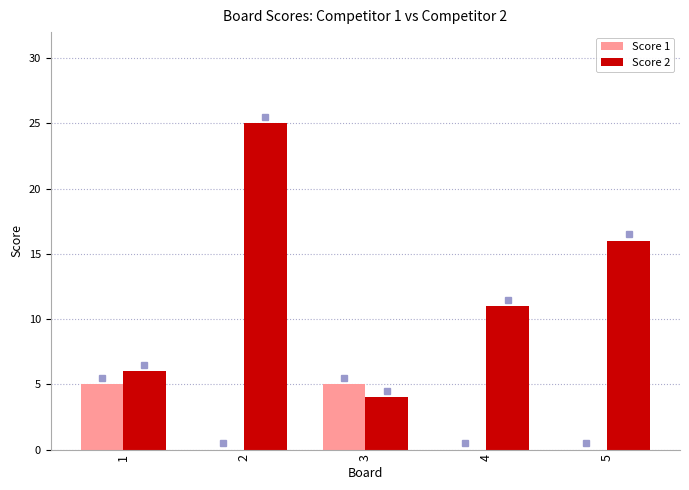

Count the number of data series in this chart.

2